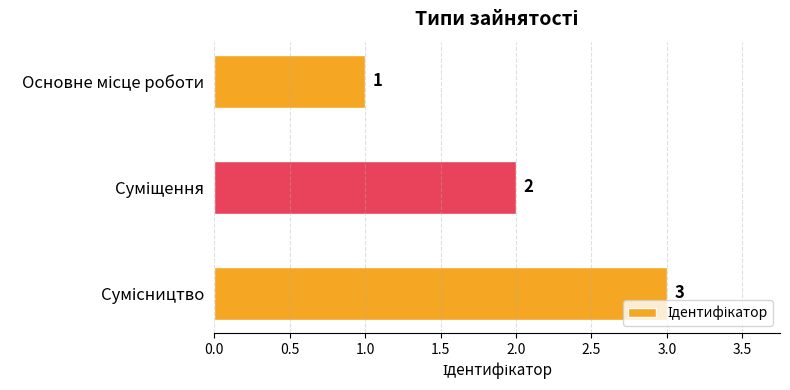

How many values are between 1 and 3?

3